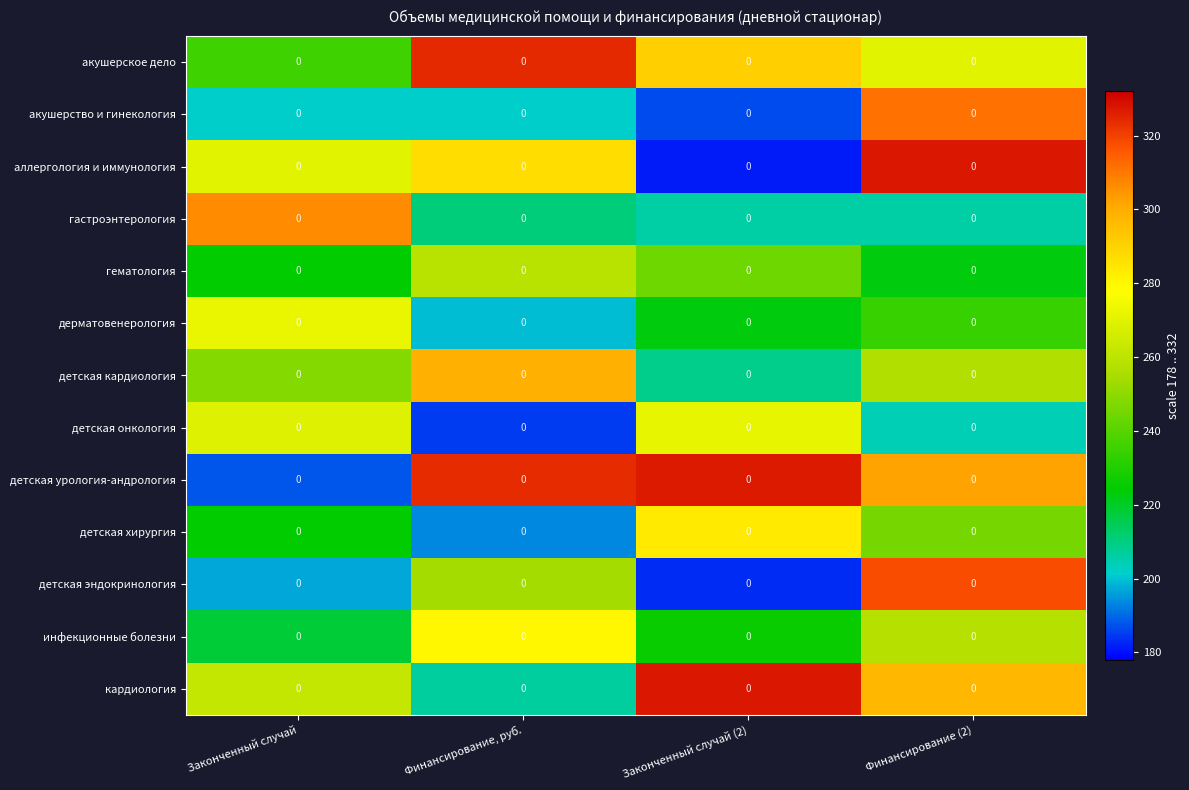

At which label does детская онкология first exceed 269?

Законченный случай